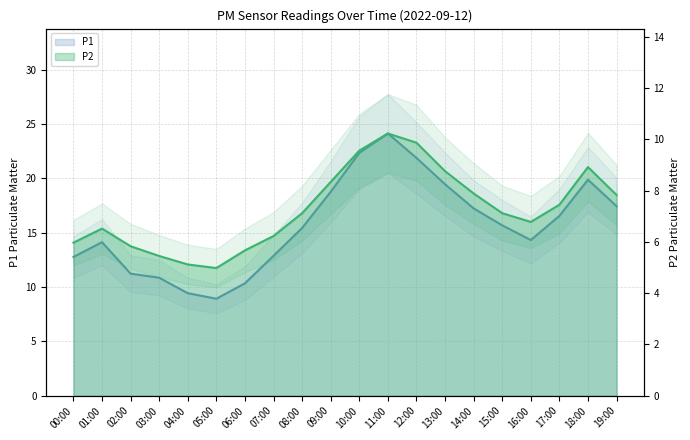

True or false: P1 and P2 cross at least once.

False